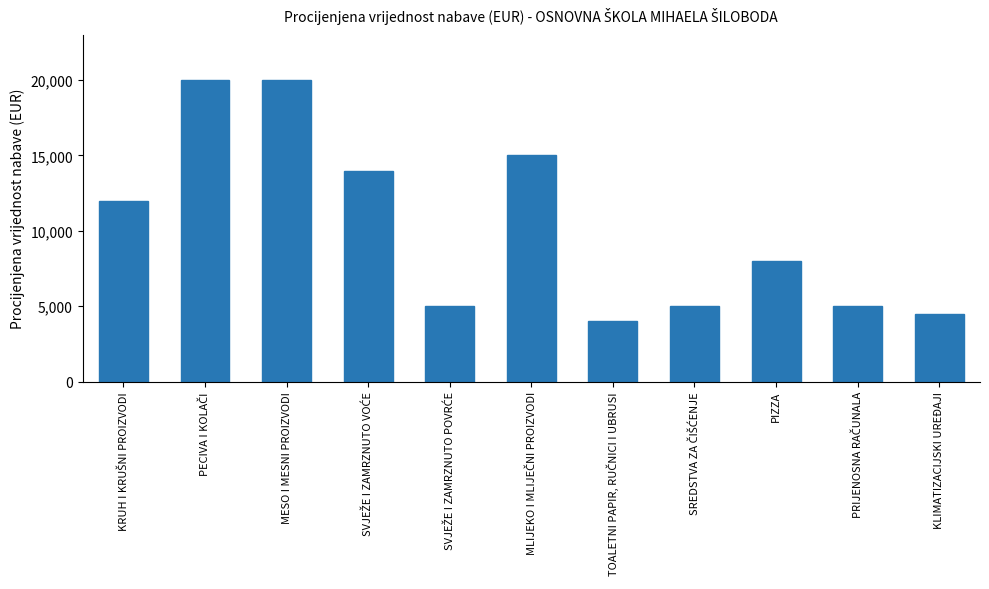

Is it true that the value at KLIMATIZACIJSKI UREĐAJI is 4500?

True